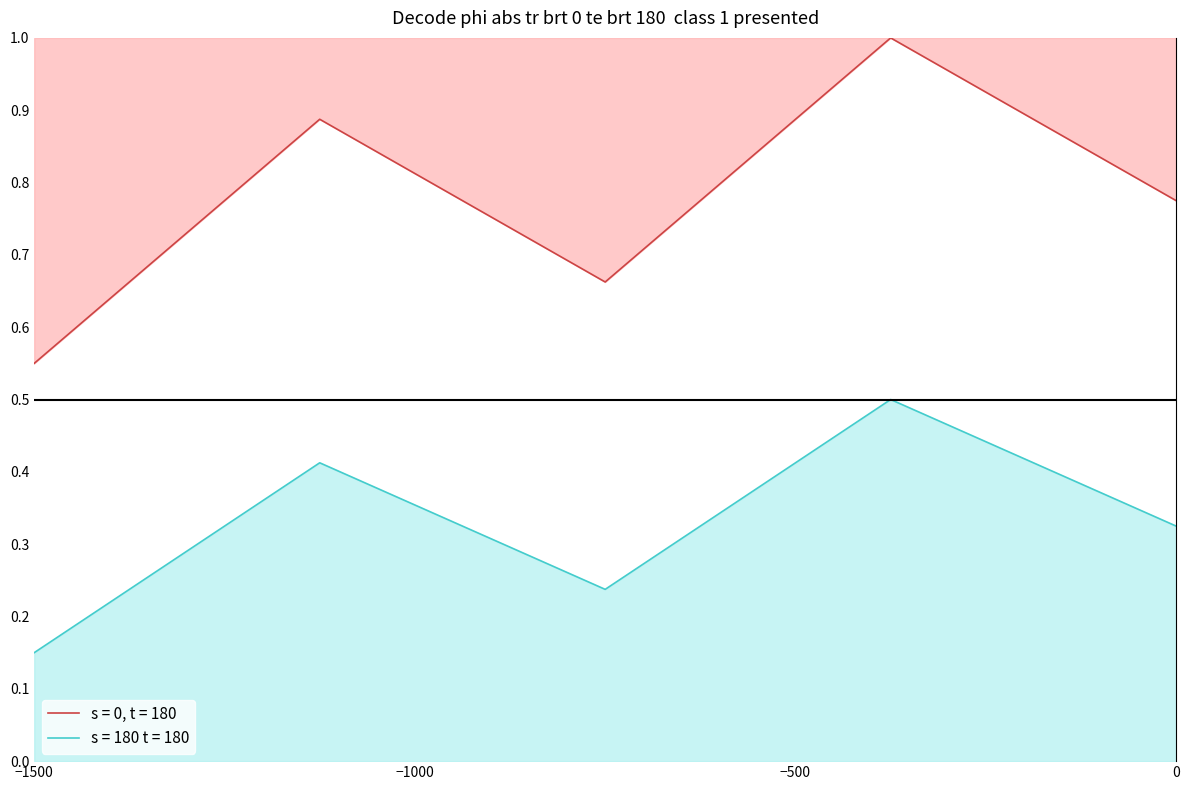

Does the chart have visible grid lines?

No